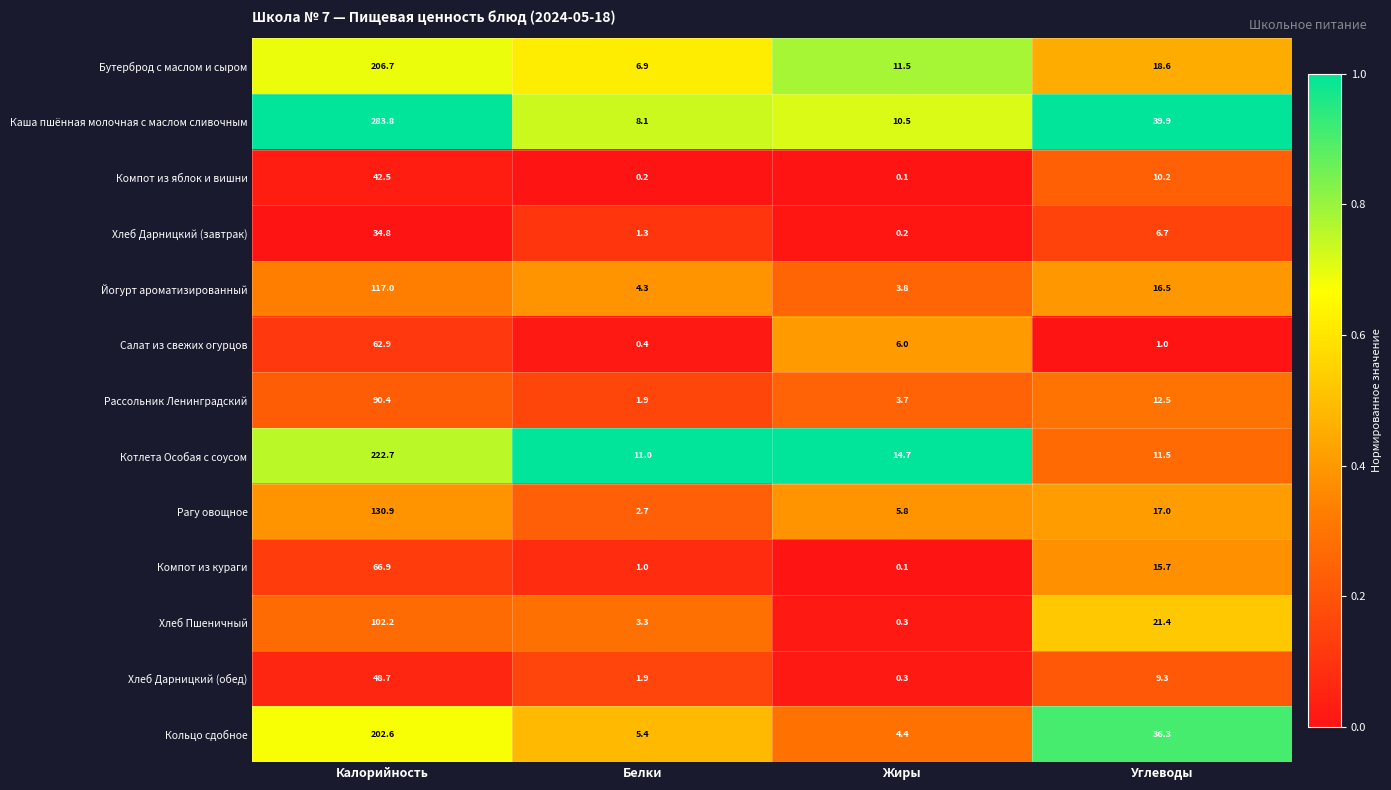

At which category does the chart reach its minimum across all series?

Жиры